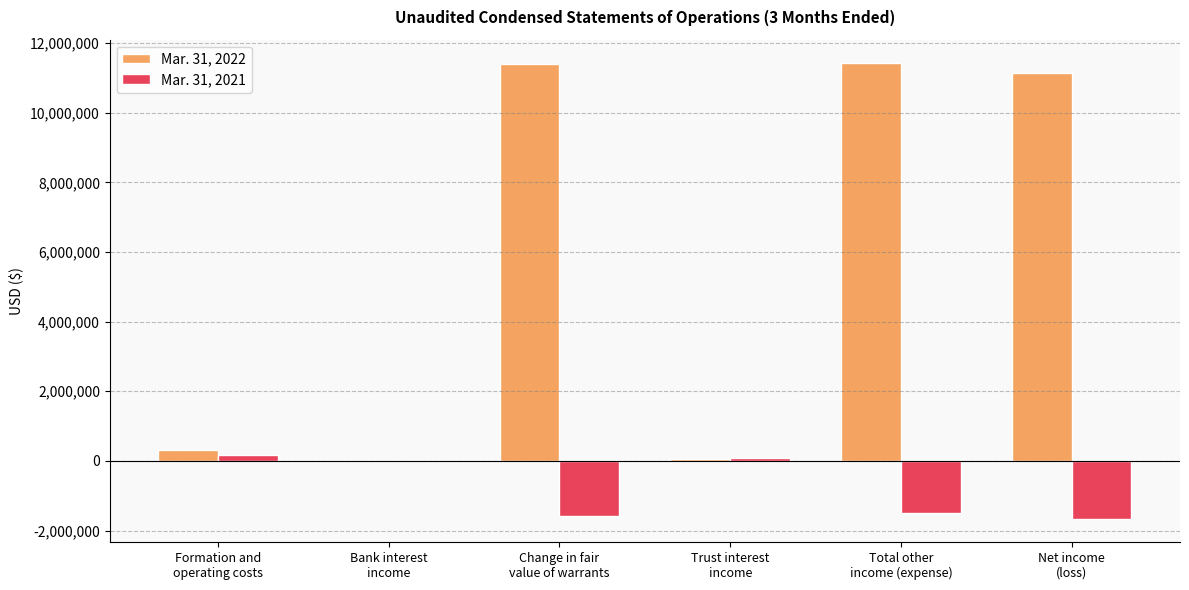

Which series has the largest total across all categories?

Mar. 31, 2022